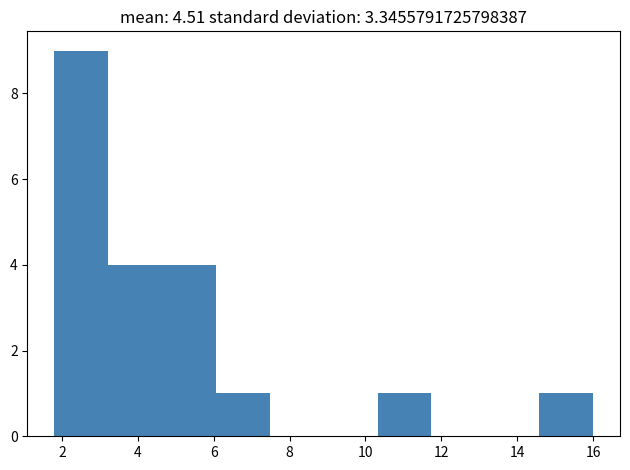

Reading left to right, transcribe this chart: for each bar, give the range it covers on the x-axis and its height. Neither the bar edges nor the heights are printed on the chart, so give them approximately, as read against the axes.

1.80 to 3.22: 9
3.22 to 4.64: 4
4.64 to 6.06: 4
6.06 to 7.48: 1
7.48 to 8.90: 0
8.90 to 10.32: 0
10.32 to 11.74: 1
11.74 to 13.16: 0
13.16 to 14.58: 0
14.58 to 16.00: 1